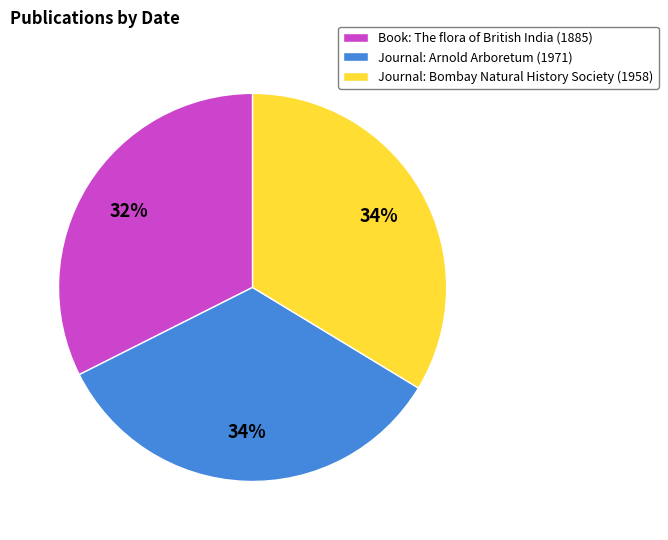

Which has a higher value, Journal: Bombay Natural History Society (1958) or Book: The flora of British India (1885)?

Journal: Bombay Natural History Society (1958)